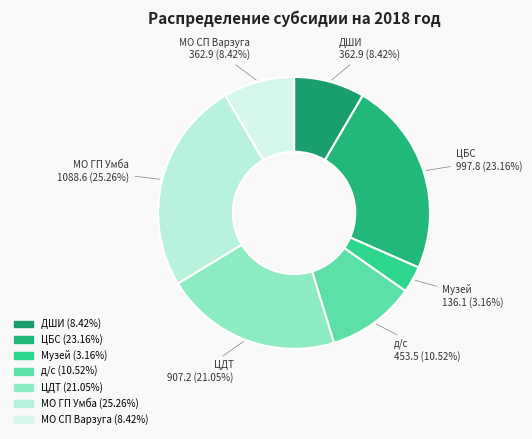

How many slices are in this pie chart?

7